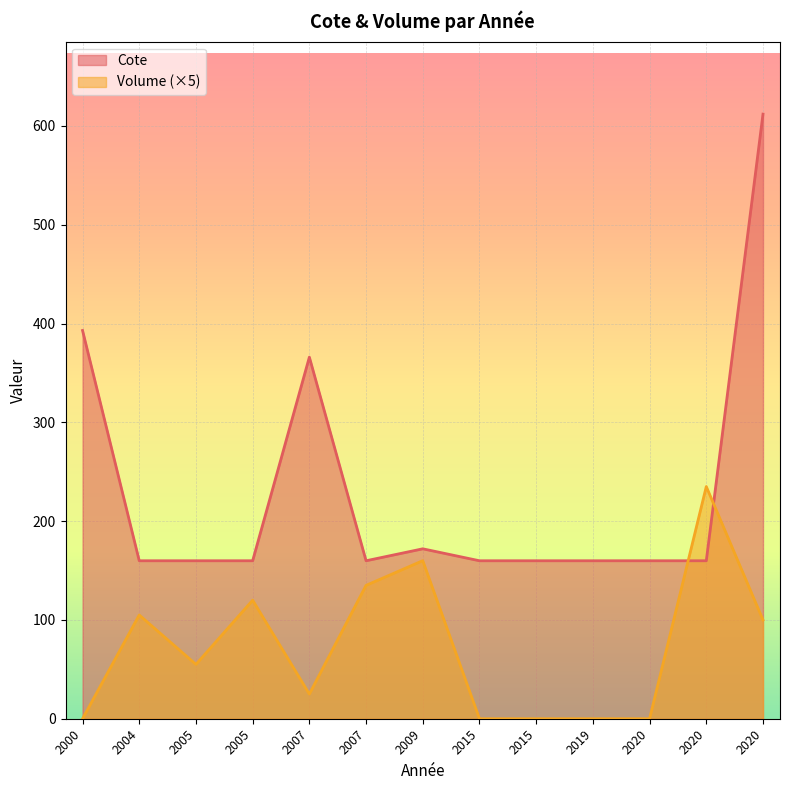

Which series has the widest spread of values?

Cote